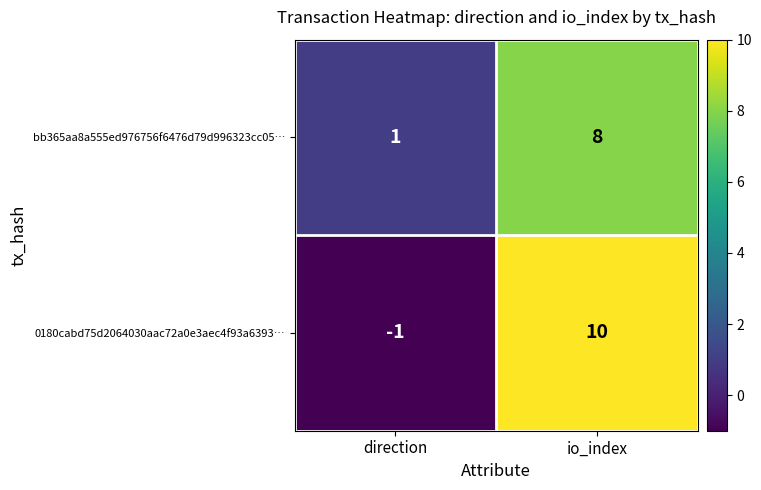

Read the bb365aa8a555ed976756f6476d79d996323cc05… value at io_index.

8